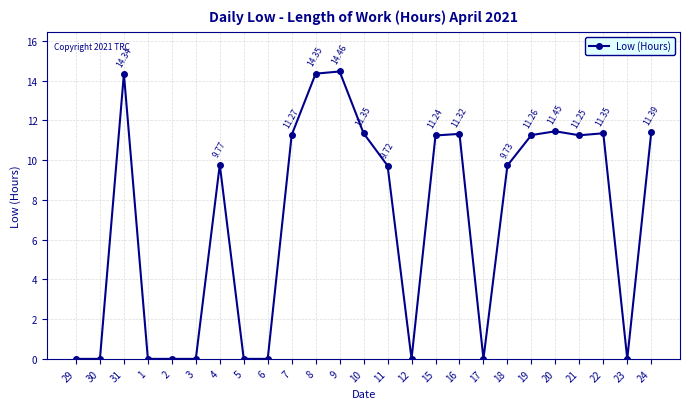

Between 16 and 8, which is larger?

8